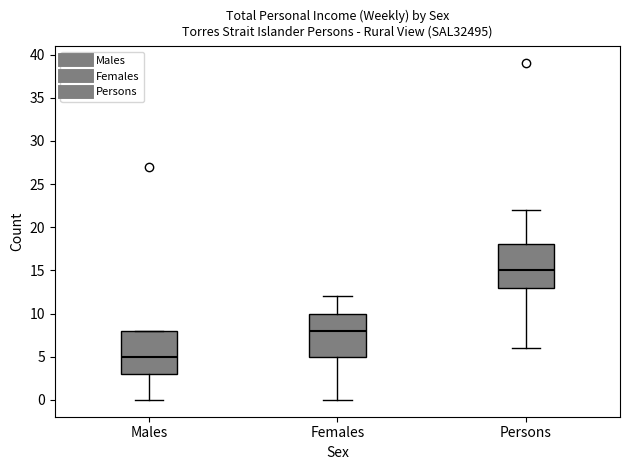

Reading left to right, transcribe this box plot: for each box, give where its median line is, the range the box spans, and where its two whiskers end, as read against the y-axis. The values are not printed on the chart, so give them approximately, as read against the axis.

Males: median 5, box 3 to 8, whiskers 0 to 8
Females: median 8, box 5 to 10, whiskers 0 to 12
Persons: median 15, box 13 to 18, whiskers 6 to 22